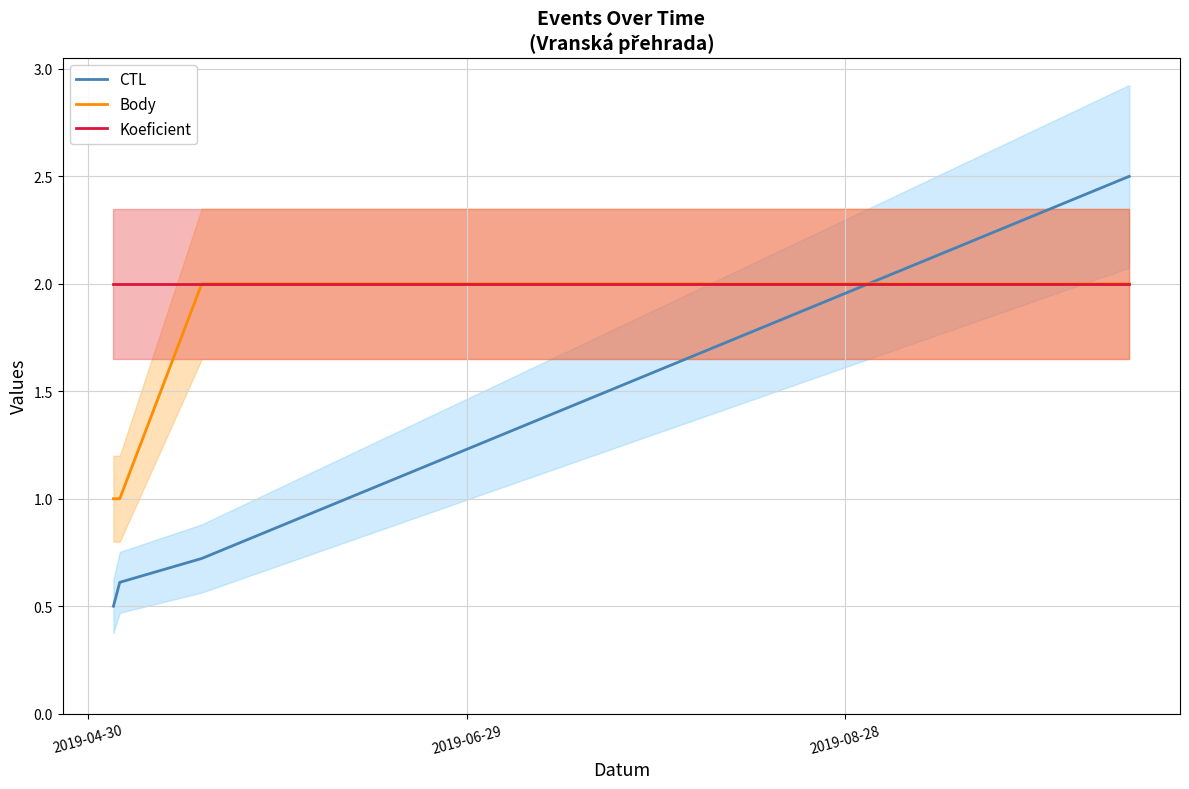

True or false: Body and CTL cross at least once.

True